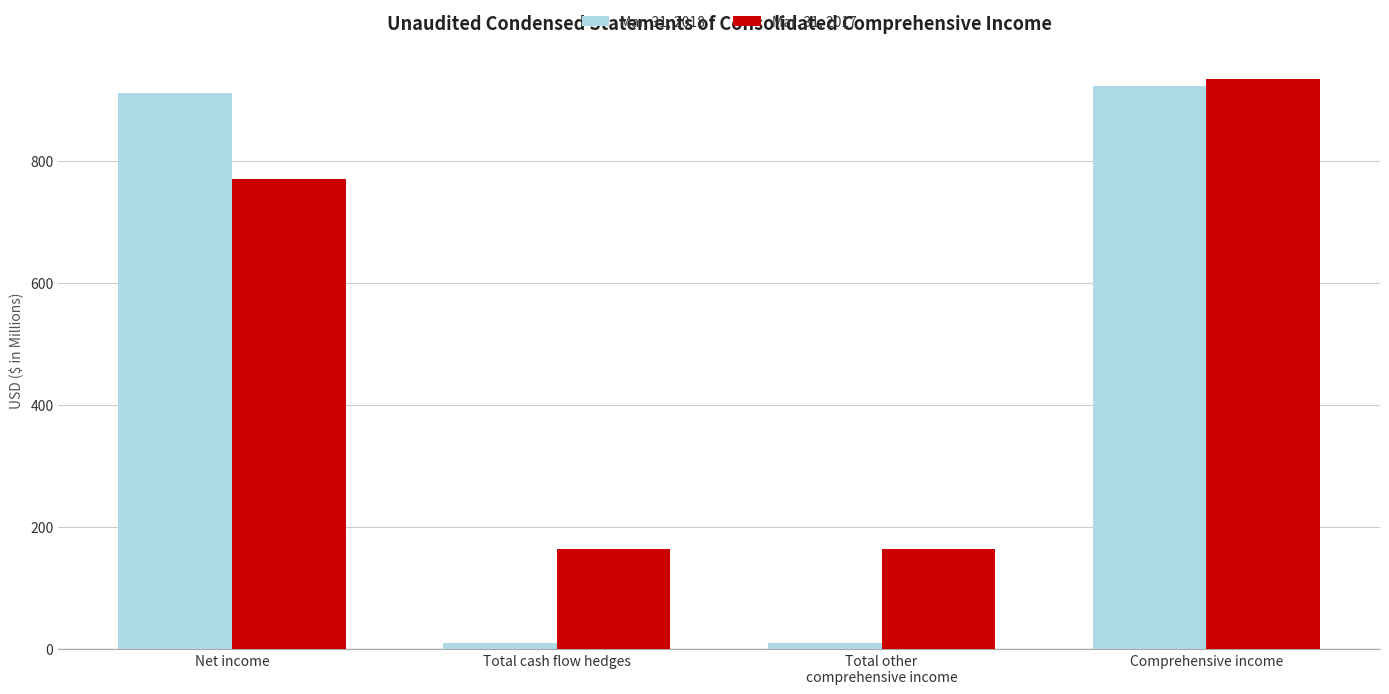

What is the value of the Mar. 31, 2017 bar at the 1st from the left?

771.0